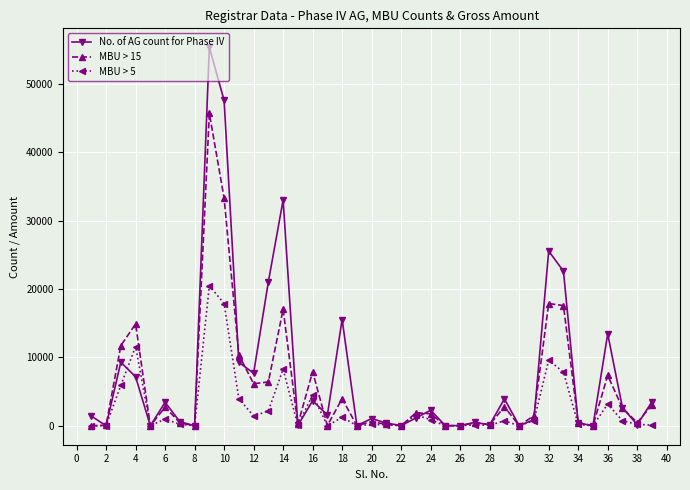

List the series in order of their overall mean, highest first.

No. of AG count for Phase IV, MBU > 15, MBU > 5